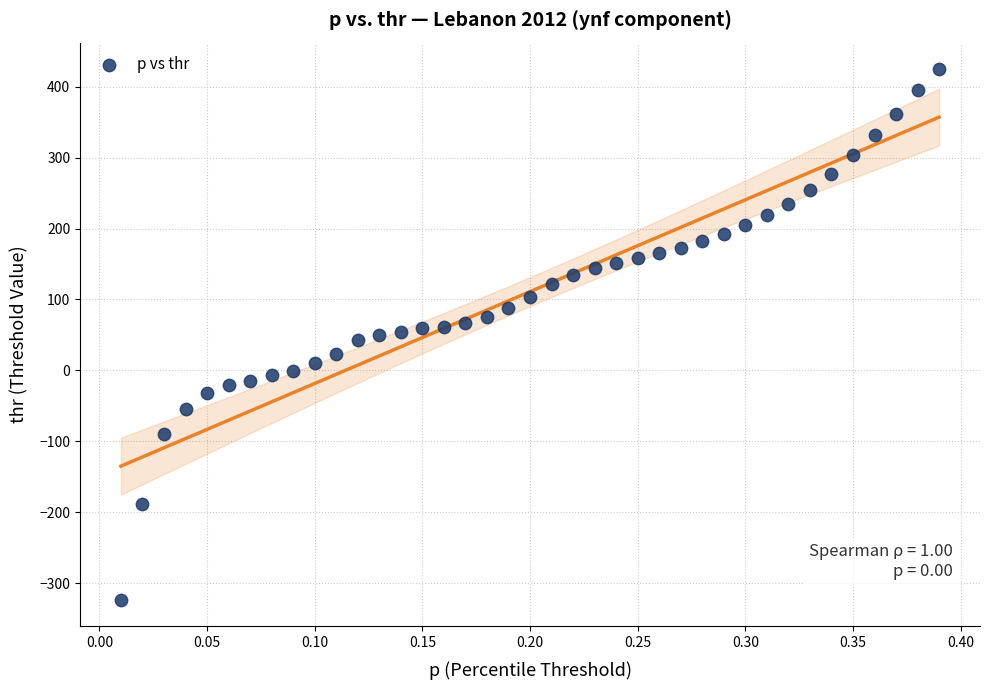

What is the range of Y values (max minus min)?

748.3